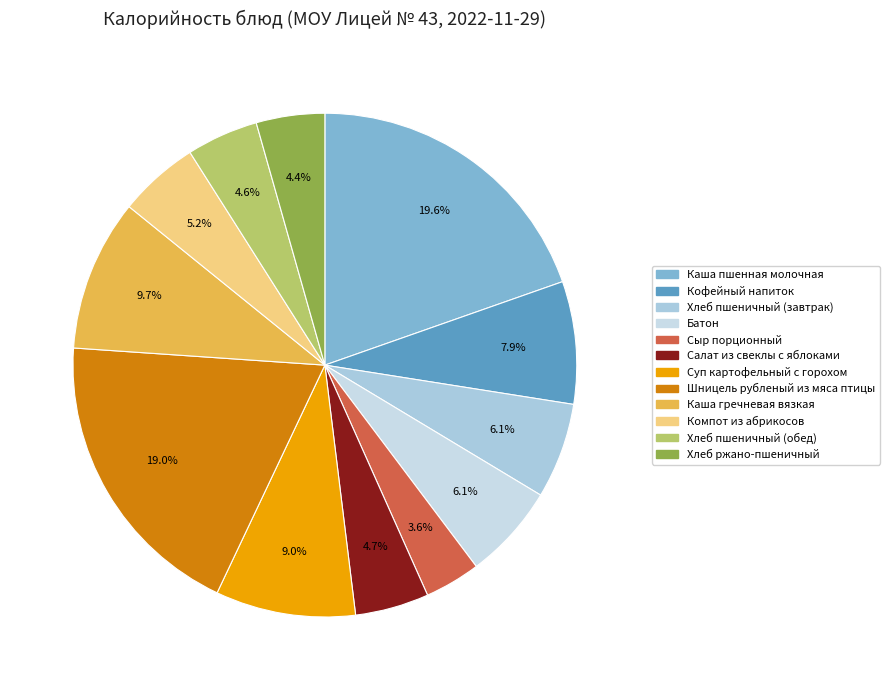

What is the change in value from Батон to Сыр порционный?

-36.4